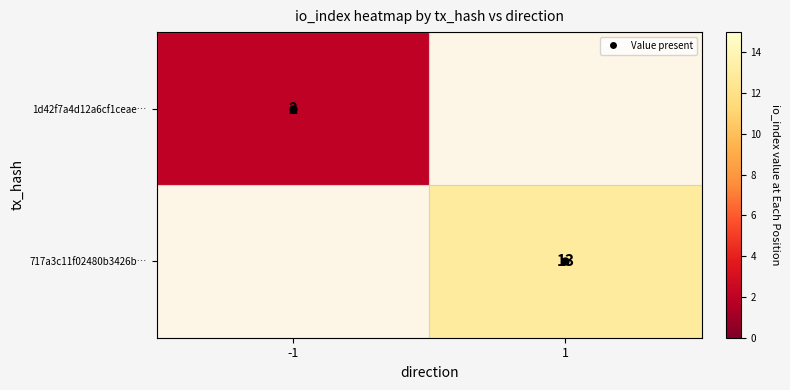

What value does the 1d42f7a4d12a6cf1ceae… series have at -1?

2.0